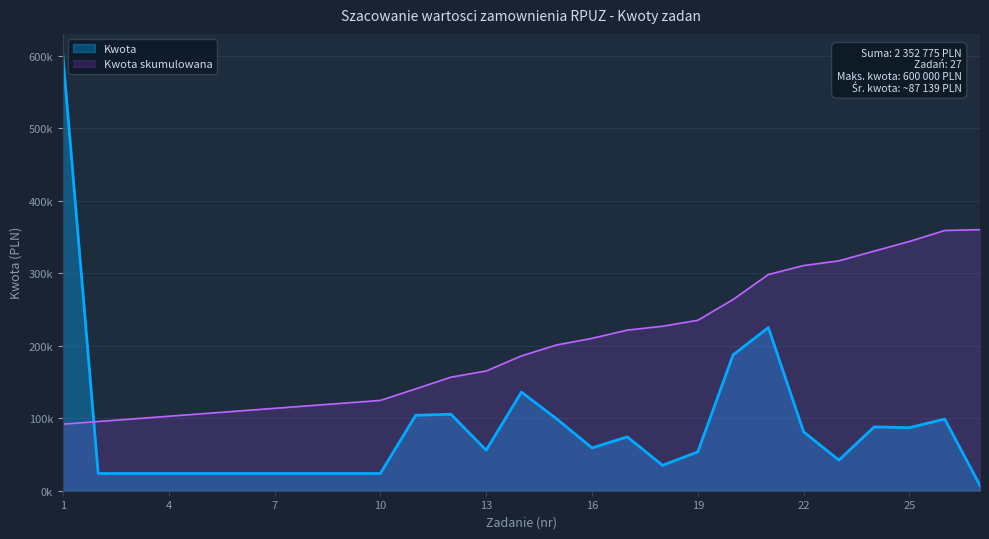

At which label does the data first exceed 55900?

1